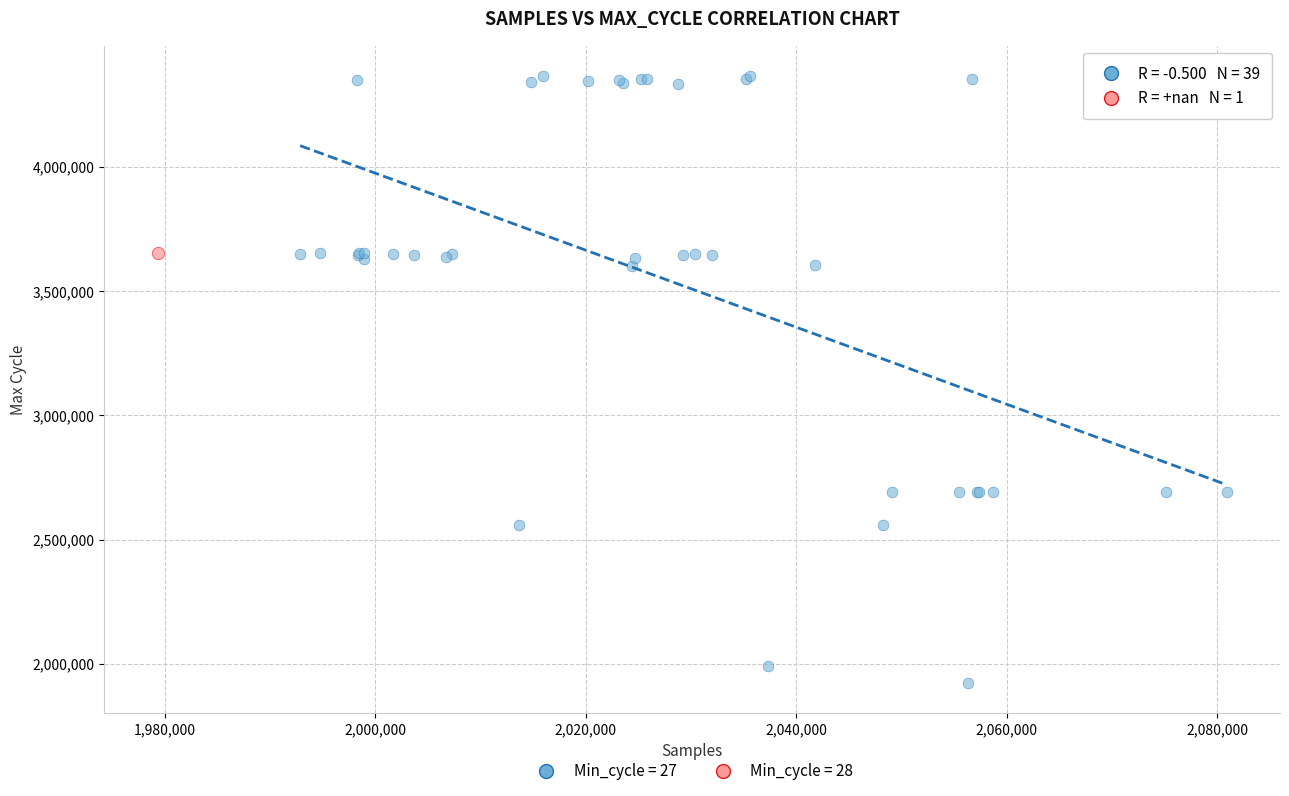

Which series reaches the maximum Y coordinate?

Min_cycle = 27